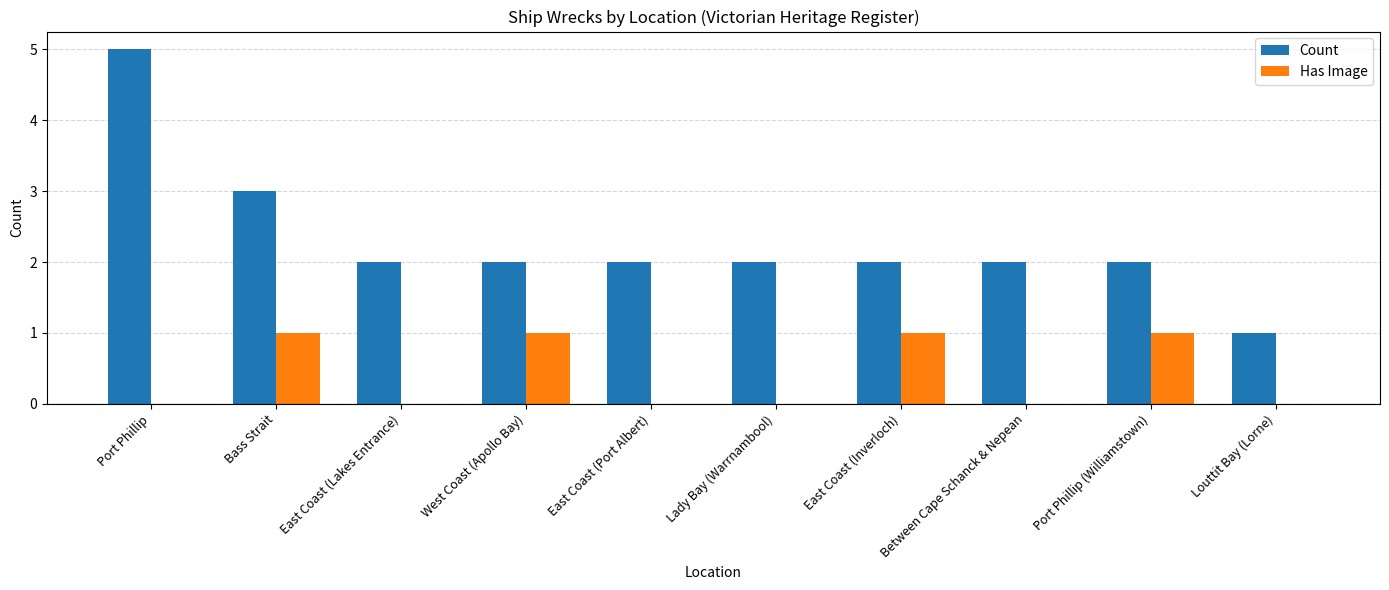

What is the sum of the Count values at Lady Bay (Warrnambool) and Between Cape Schanck & Nepean?

4